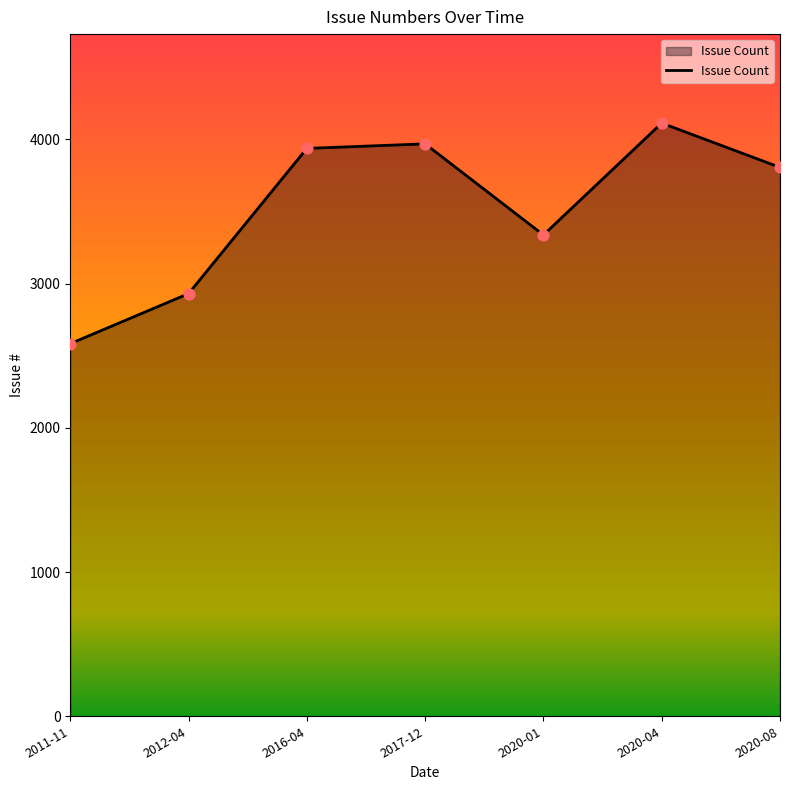

Approximately how many times larger is the value at 2011-11 compared to 2020-08?

0.7